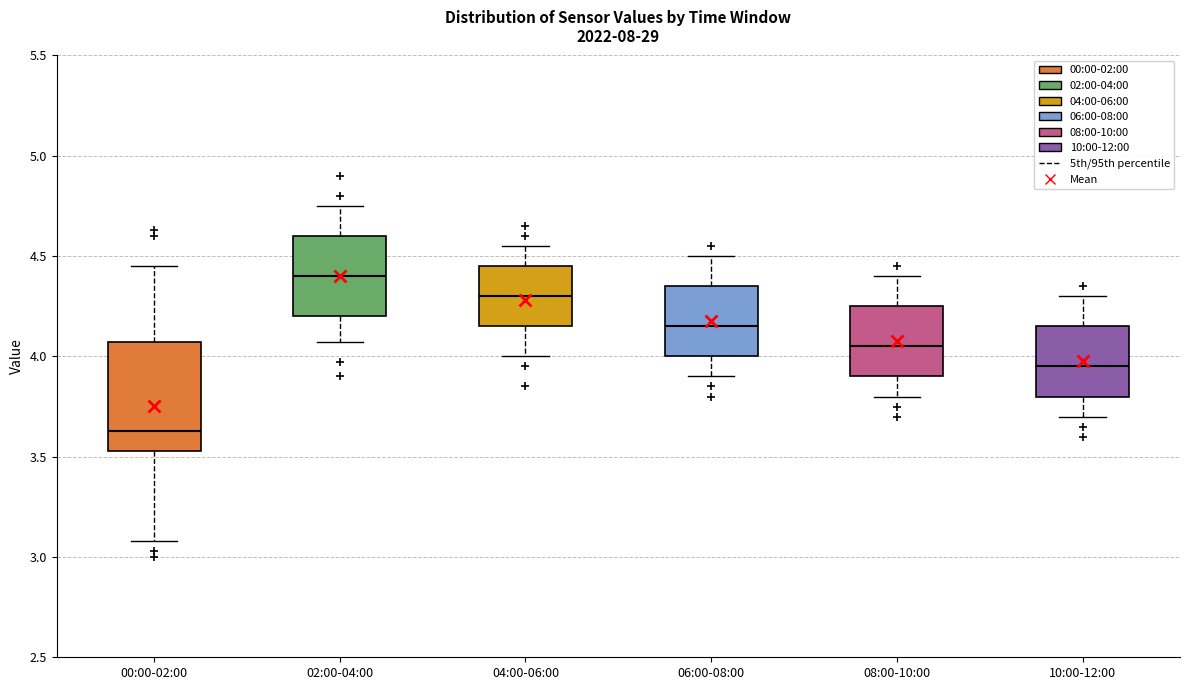

Which box is the tallest, from its lower edge to its upper edge?

00:00-02:00